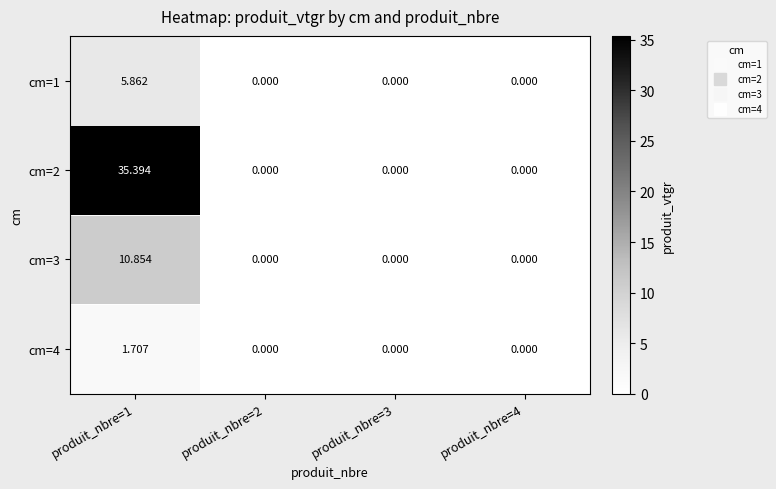

How many values in cm=2 are above zero?

1